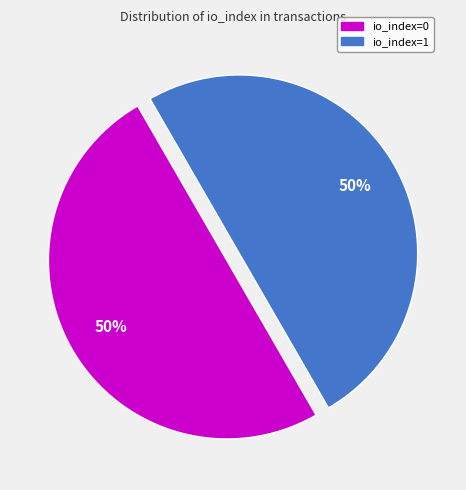

Combined, do io_index=1 and io_index=0 account for over 50%?

Yes